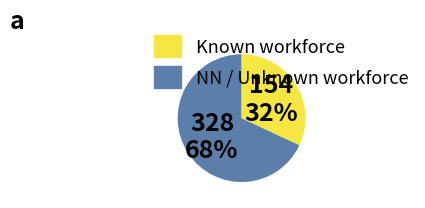

Count the number of slices in the pie.

2